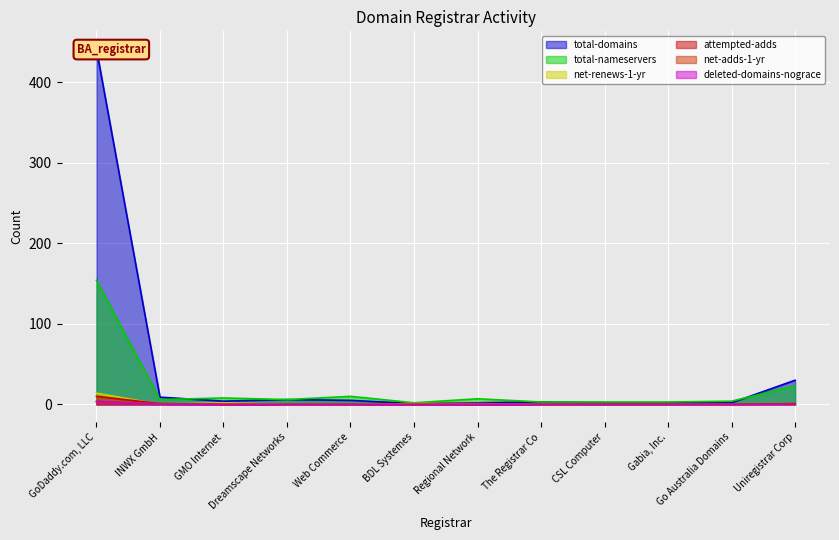

Does the chart display data point markers on the line(s)?

No